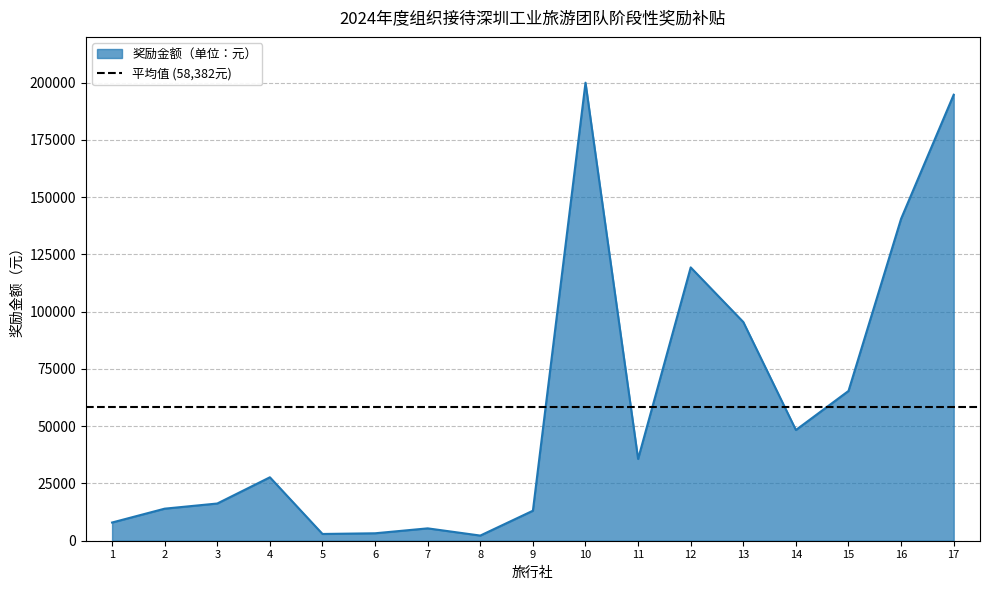

What is the smallest value displayed?

2250